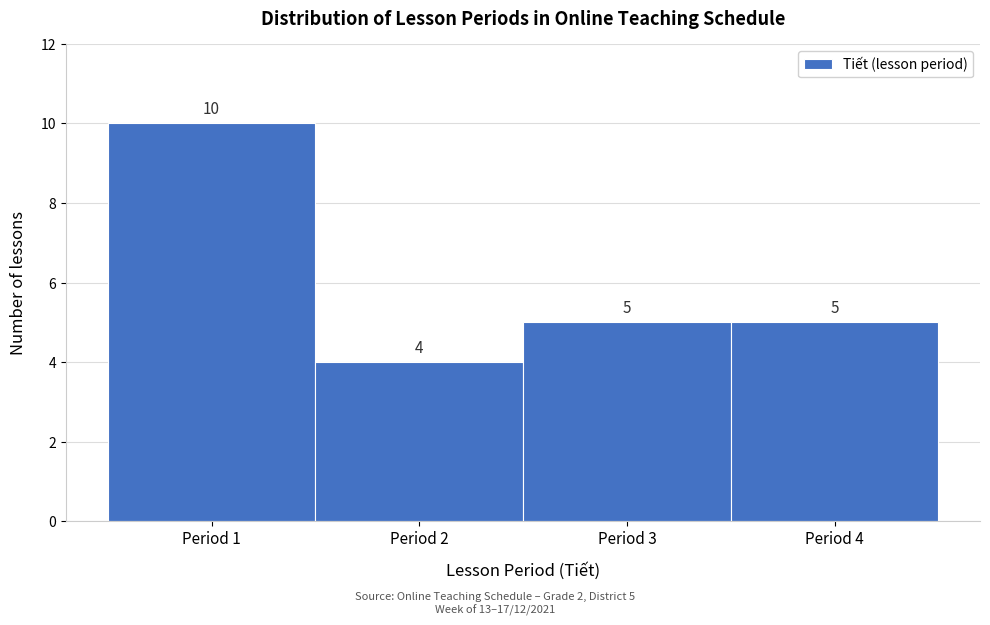

Over which range of the x-axis is the bar tallest?

0.5 to 1.5